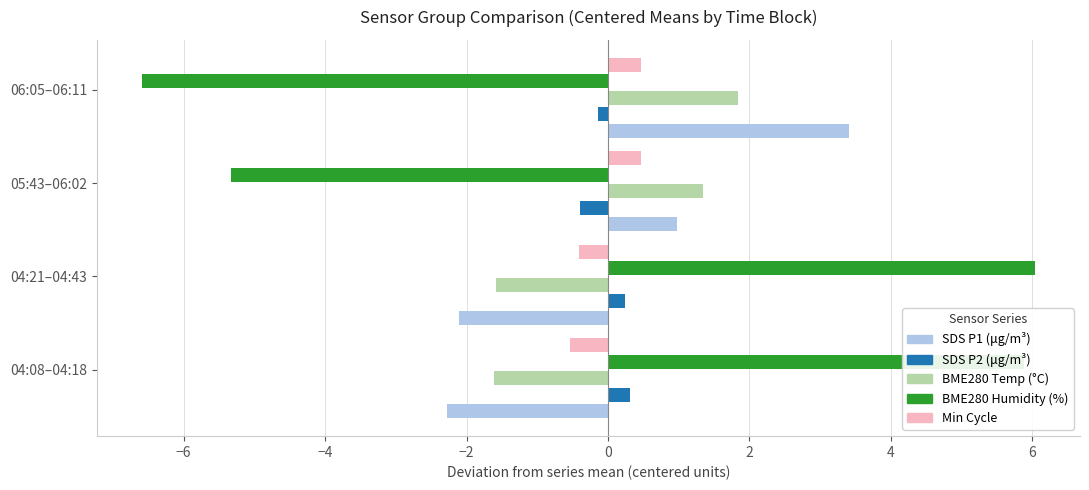

Which category has the lowest value across all series?

06:05–06:11